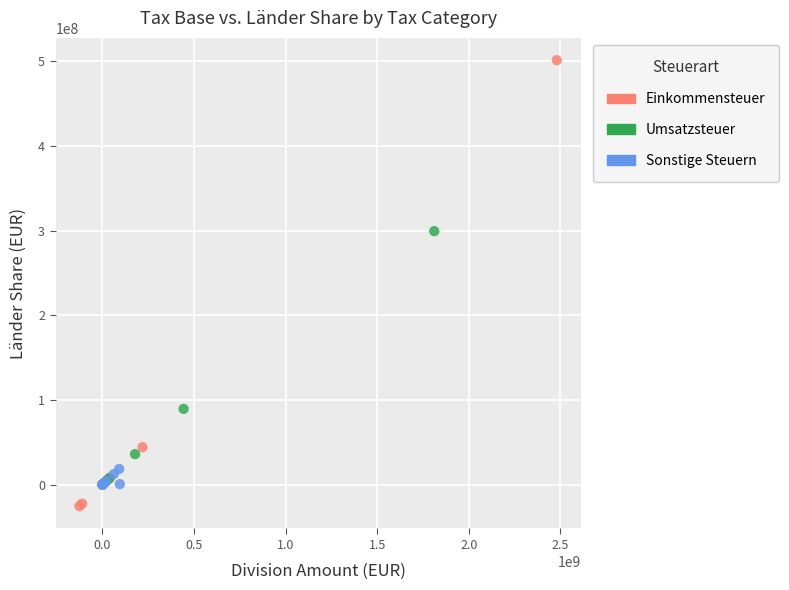

What are all the series names shown in the legend?

Einkommensteuer, Umsatzsteuer, Sonstige Steuern